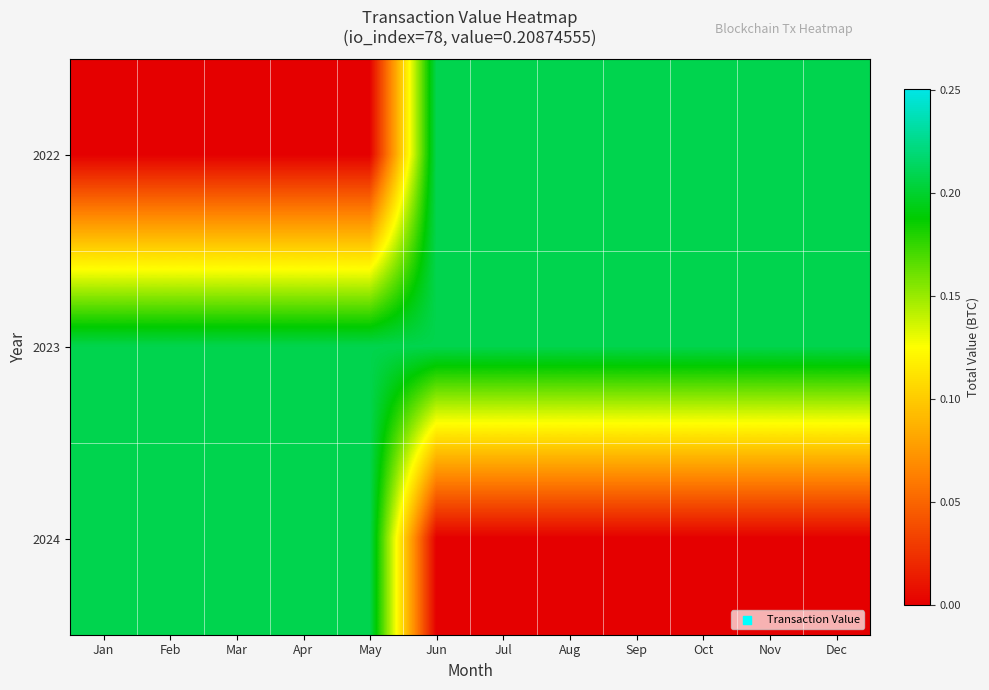

Reading left to right, list all the values displayed in this chart.

2022: Jan=0.0	Feb=0.0	Mar=0.0	Apr=0.0	May=0.0	Jun=0.2	Jul=0.2	Aug=0.2	Sep=0.2	Oct=0.2	Nov=0.2	Dec=0.2
2023: Jan=0.2	Feb=0.2	Mar=0.2	Apr=0.2	May=0.2	Jun=0.2	Jul=0.2	Aug=0.2	Sep=0.2	Oct=0.2	Nov=0.2	Dec=0.2
2024: Jan=0.2	Feb=0.2	Mar=0.2	Apr=0.2	May=0.2	Jun=0.0	Jul=0.0	Aug=0.0	Sep=0.0	Oct=0.0	Nov=0.0	Dec=0.0